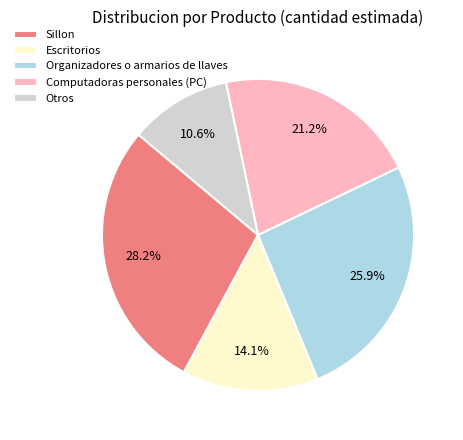

What portion of the pie excludes Computadoras personales (PC)?

78.8%